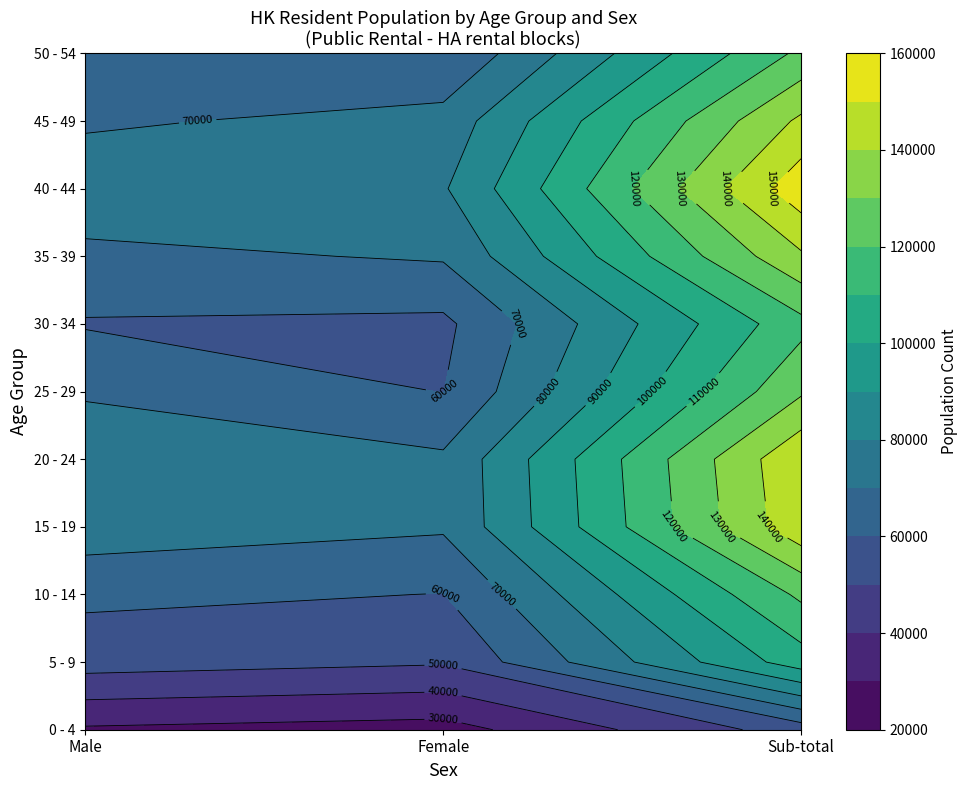

Reading left to right, what are all the values shown in this chart?

0 - 4: Male=28659	Female=26023	Sub-total=54682
5 - 9: Male=54275	Female=50999	Sub-total=105274
10 - 14: Male=62139	Female=59808	Sub-total=121947
15 - 19: Male=75672	Female=71309	Sub-total=146981
20 - 24: Male=77042	Female=71627	Sub-total=148669
25 - 29: Male=68792	Female=59806	Sub-total=128598
30 - 34: Male=59217	Female=57745	Sub-total=116962
35 - 39: Male=67375	Female=71129	Sub-total=138504
40 - 44: Male=77455	Female=78938	Sub-total=156393
45 - 49: Male=68334	Female=73637	Sub-total=141971
50 - 54: Male=61735	Female=60444	Sub-total=122179